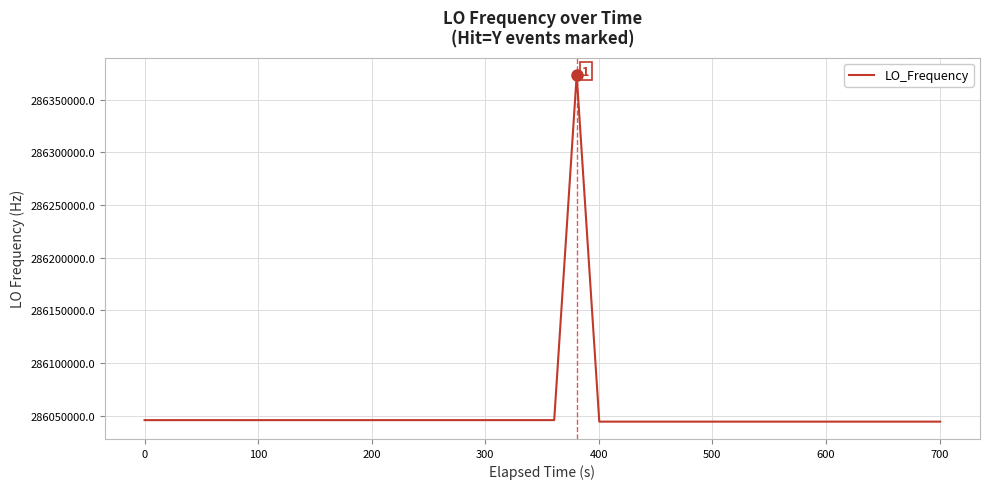

What is the difference between the maximum and minimum values?

329130.9